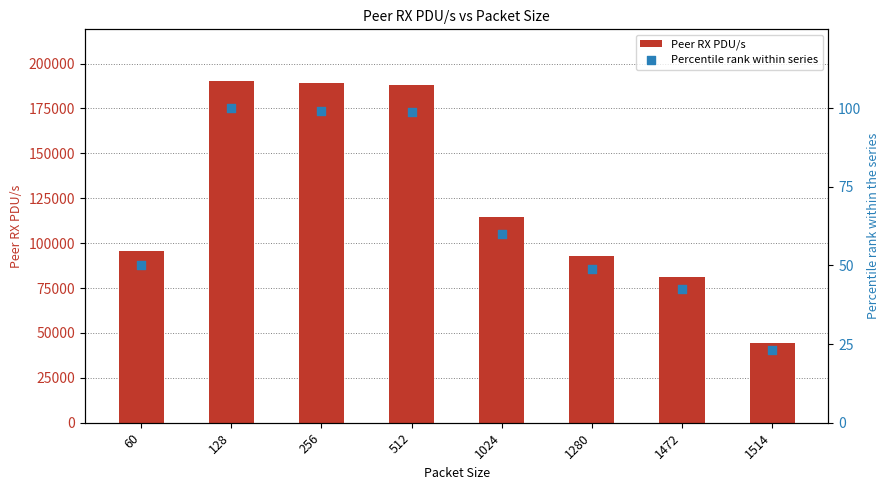

Is the value of Peer RX PDU/s at 1472 greater than the value of Percentile rank within series at 1024?

Yes